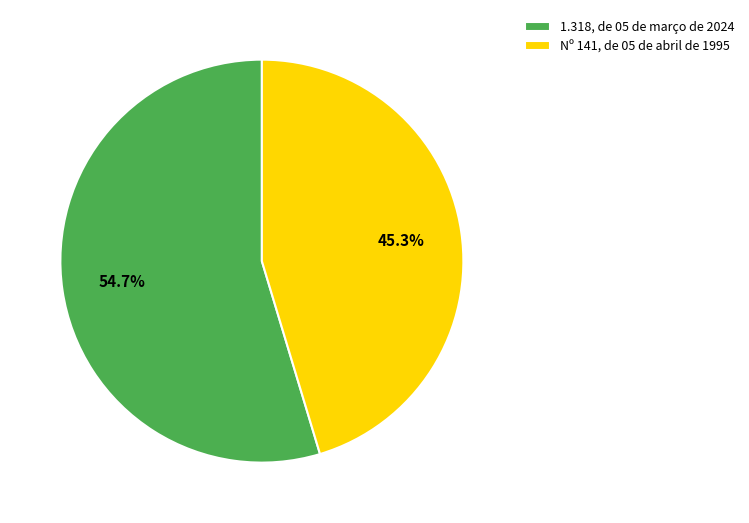

The Nº 141, de 05 de abril de 1995 slice represents 45% of the pie. True or false?

True